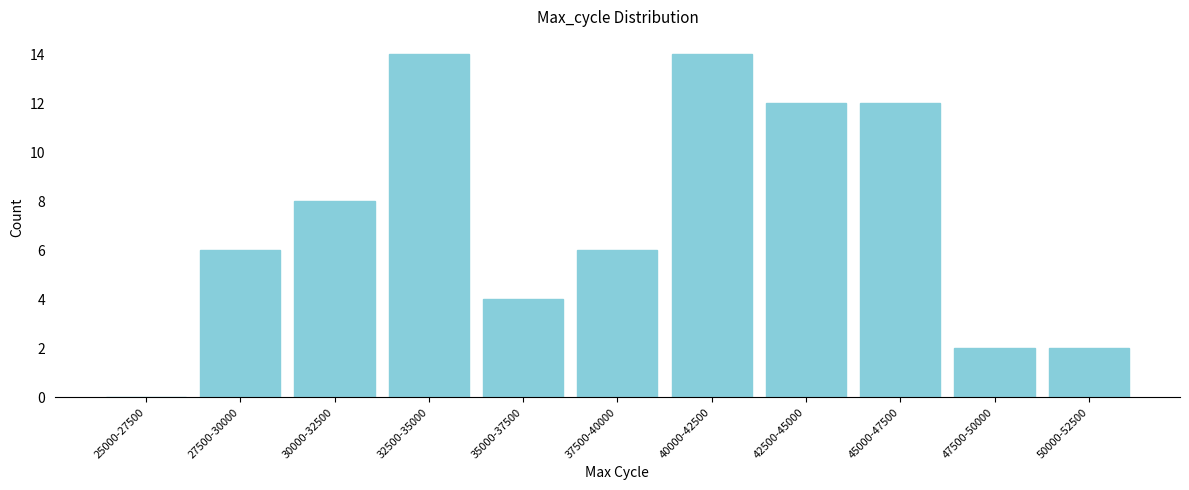

Reading left to right, transcribe all the data shown in this chart.

25000-27500=0	27500-30000=6	30000-32500=8	32500-35000=14	35000-37500=4	37500-40000=6	40000-42500=14	42500-45000=12	45000-47500=12	47500-50000=2	50000-52500=2